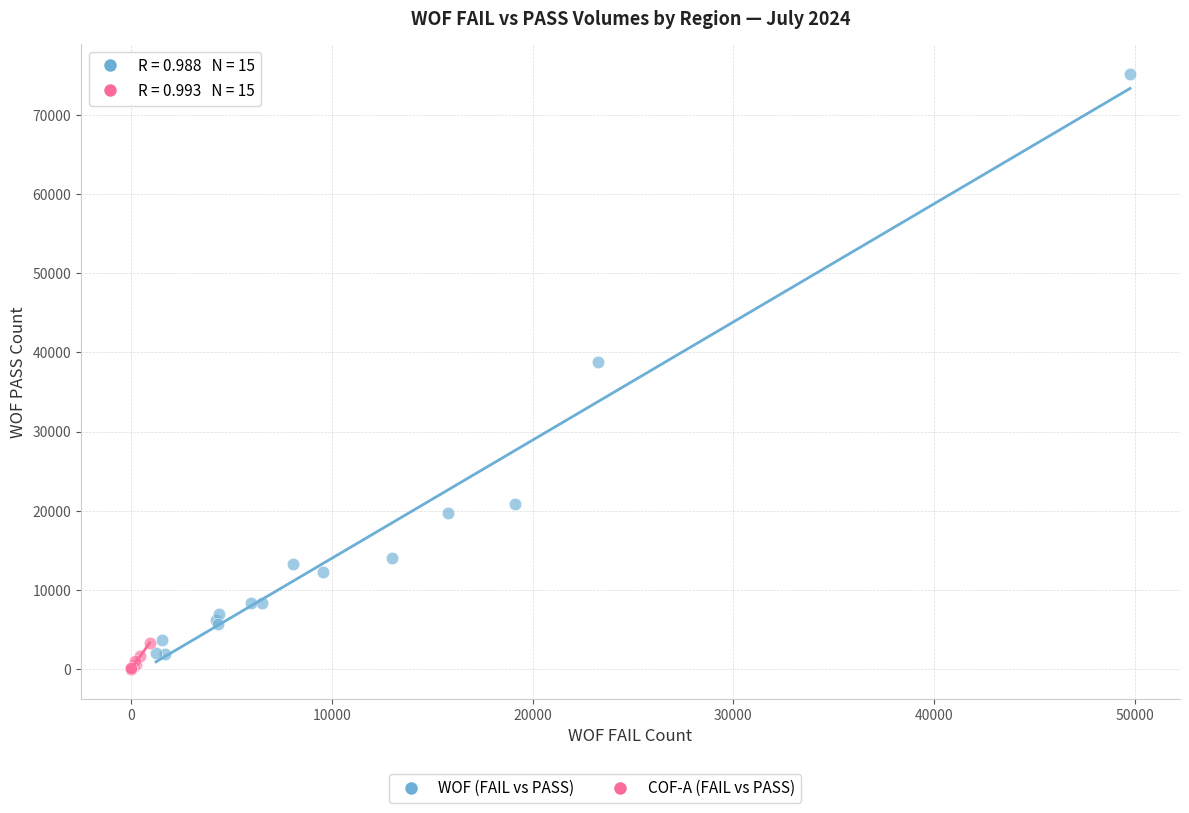

Which series reaches the maximum Y coordinate?

WOF (FAIL vs PASS)